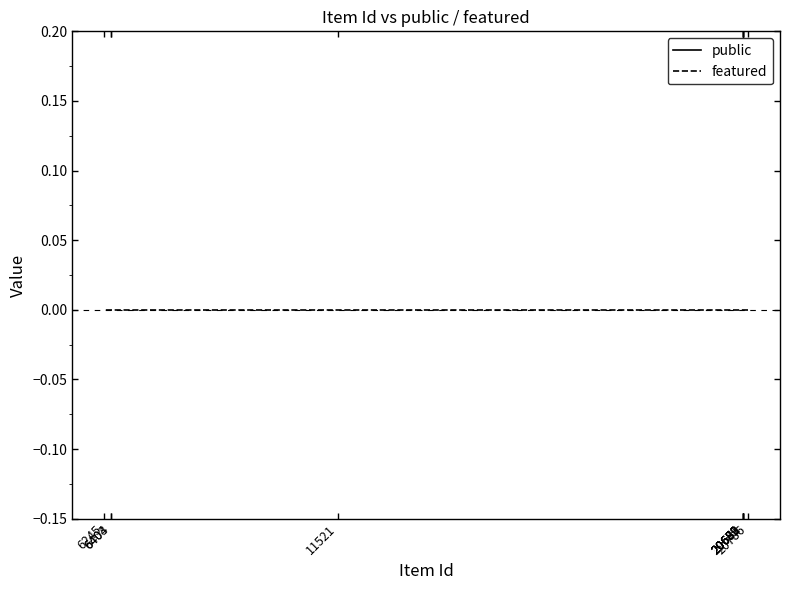

Count the number of data series in this chart.

2